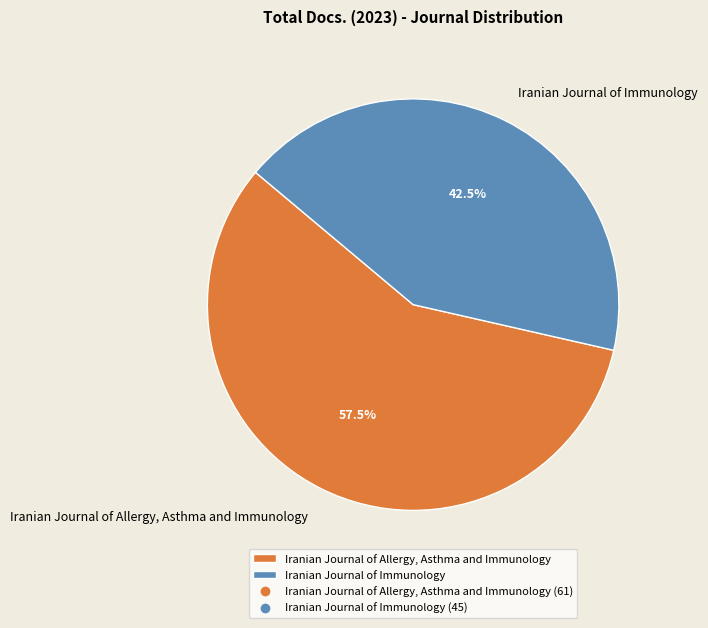

Rank the categories by value from highest to lowest.

Iranian Journal of Allergy, Asthma and Immunology, Iranian Journal of Immunology